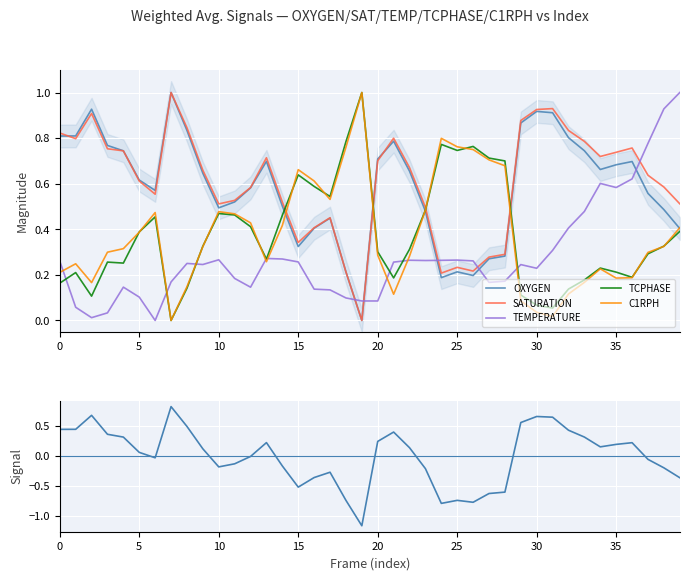

How many categories are shown in the chart?

40